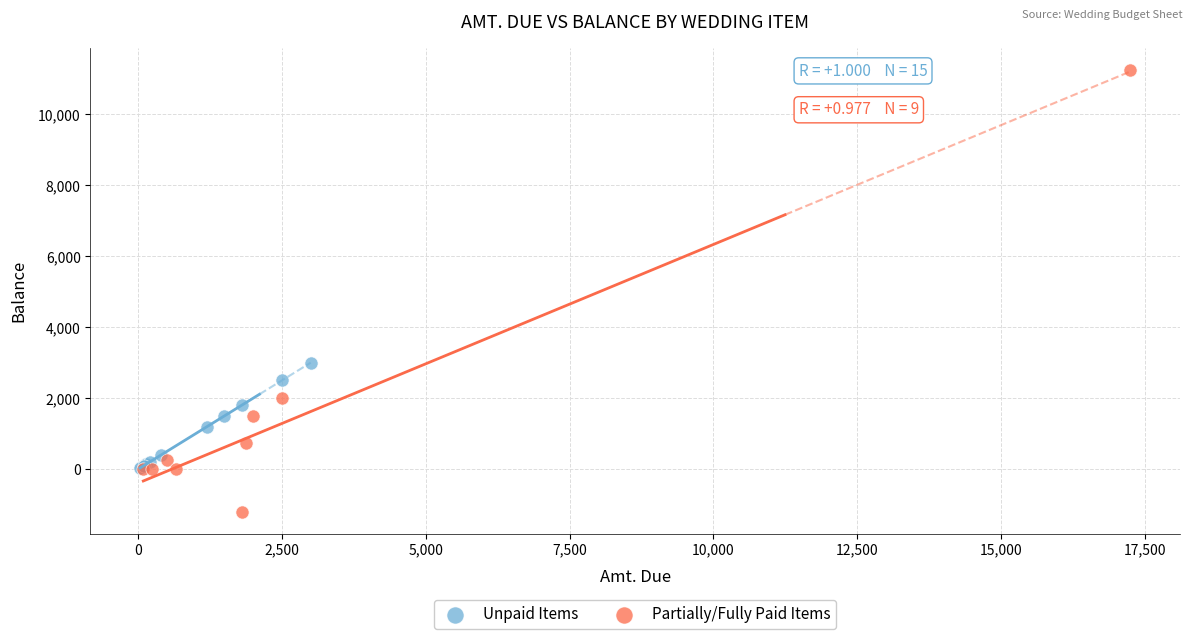

Which series has the widest spread of Y values?

Partially/Fully Paid Items